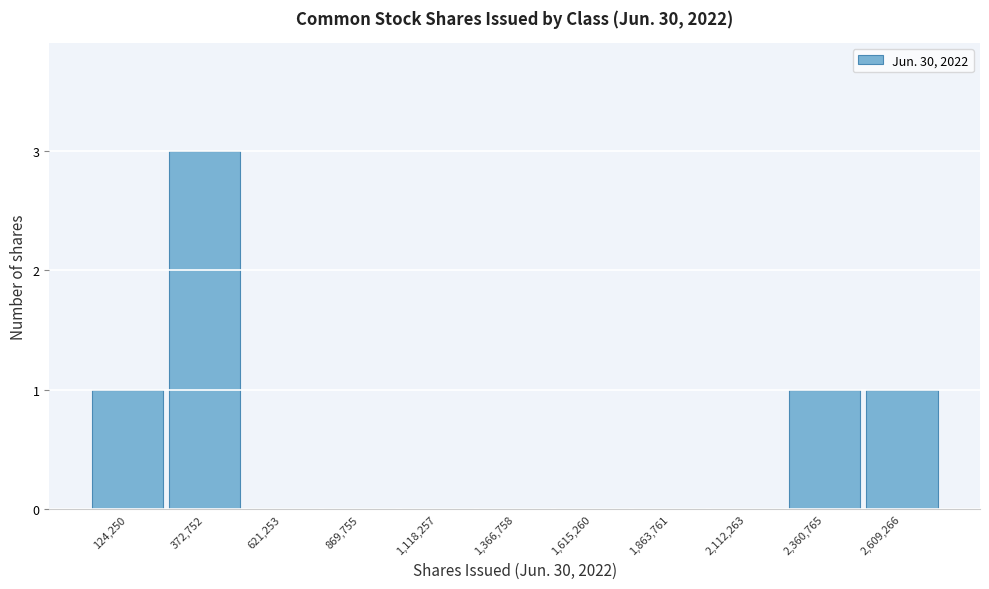

Reading left to right, list every bar in this chart as the range it spans on the x-axis followed by its height. Neither the bar edges nor the heights are printed on the chart, so give them approximately, as read against the axes.

0 to 250000: 1
250000 to 500000: 3
500000 to 750000: 0
750000 to 1000000: 0
1000000 to 1250000: 0
1250000 to 1500000: 0
1500000 to 1750000: 0
1750000 to 2000000: 0
2000000 to 2250000: 0
2250000 to 2500000: 1
2500000 to 2750000: 1